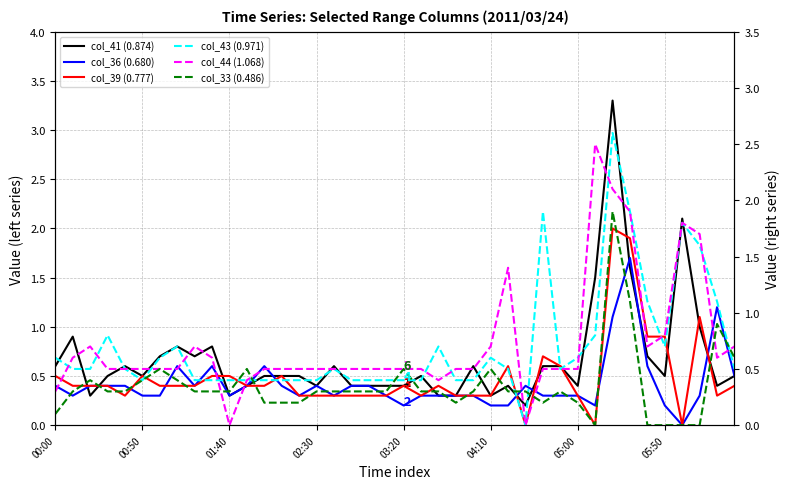

What are all the series names shown in the legend?

col_41 (0.874), col_36 (0.680), col_39 (0.777), col_43 (0.971), col_44 (1.068), col_33 (0.486)